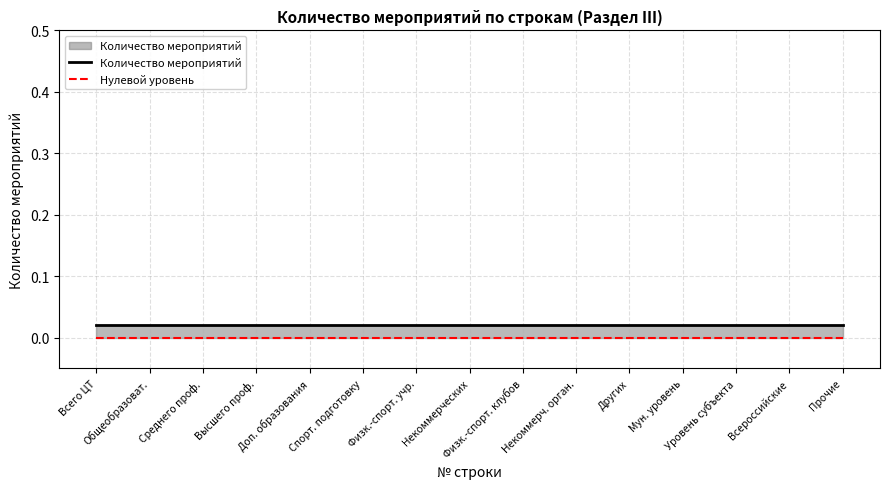

Between Общеобразоват. and Физк.-спорт. учр., which series saw the biggest shift?

Количество мероприятий